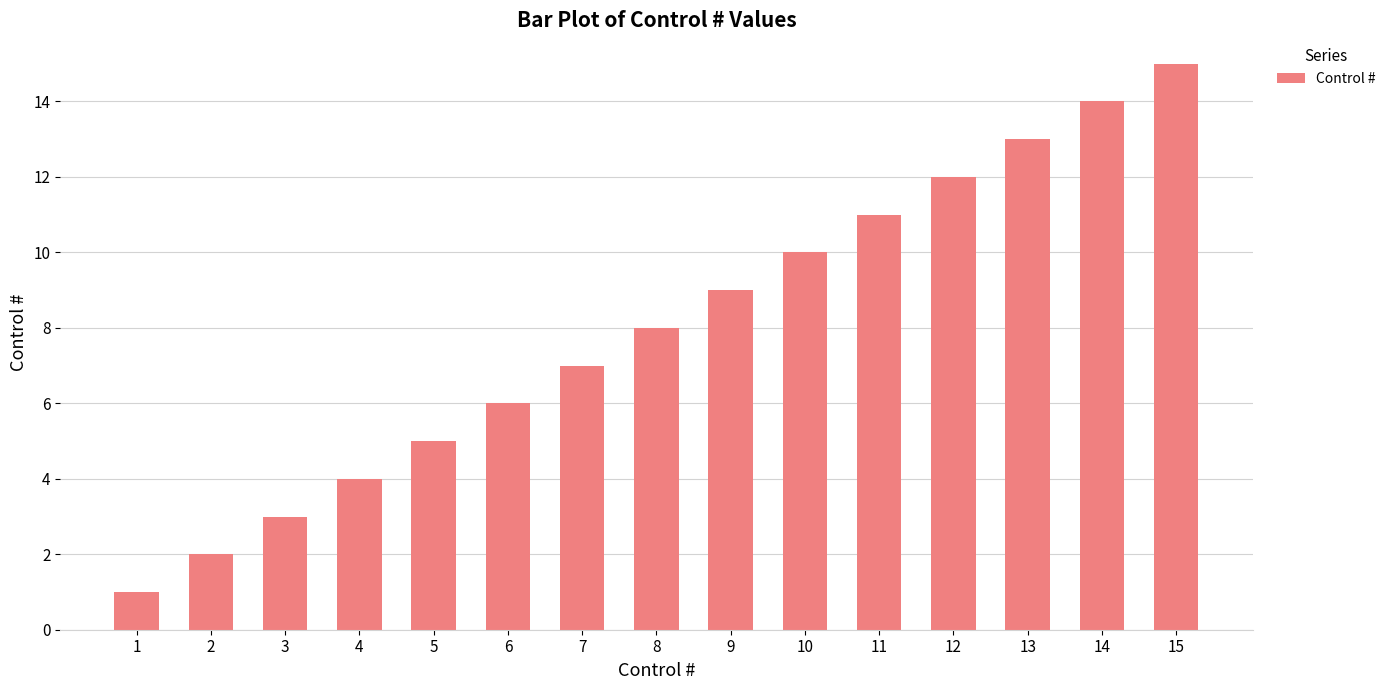

Rank the categories by value from lowest to highest.

1, 2, 3, 4, 5, 6, 7, 8, 9, 10, 11, 12, 13, 14, 15